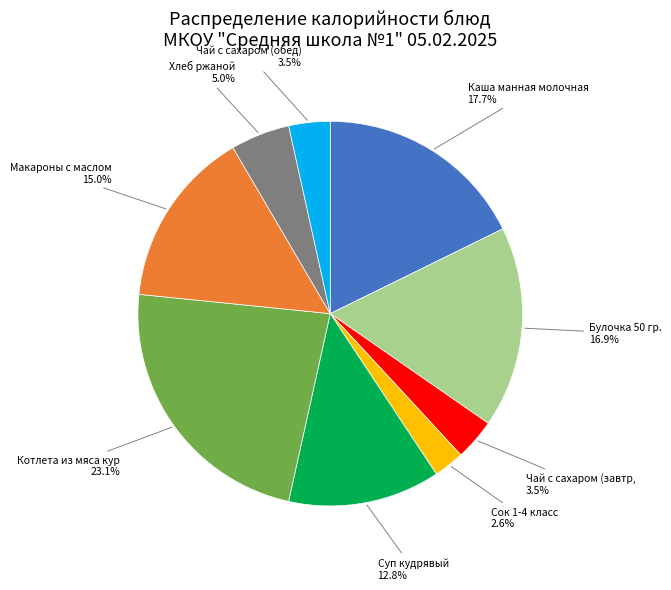

Is there any slice that represents more than half of the pie?

No